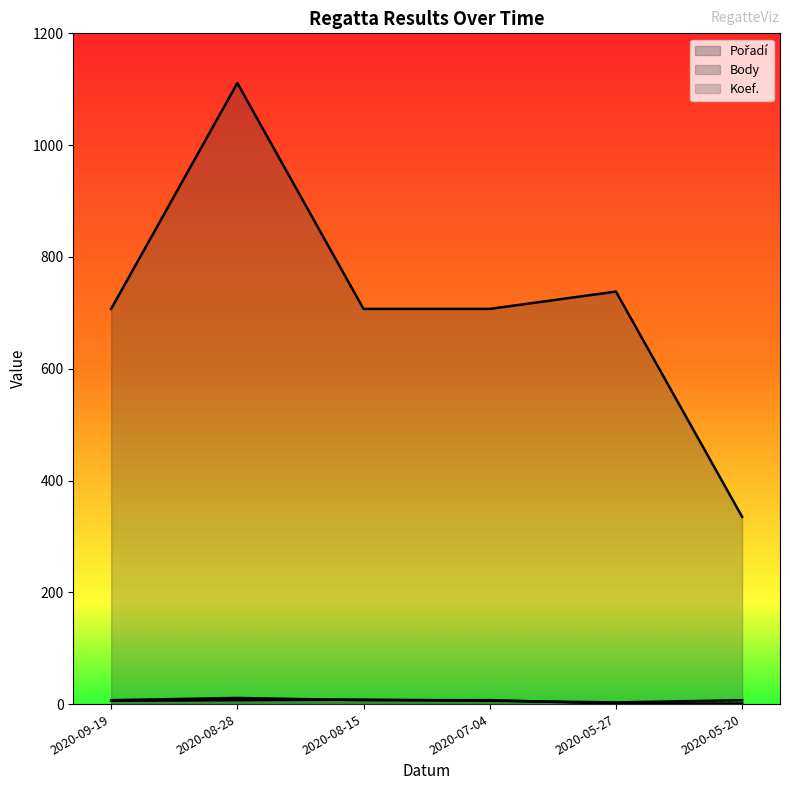

How many data points in Body are above 707?

2